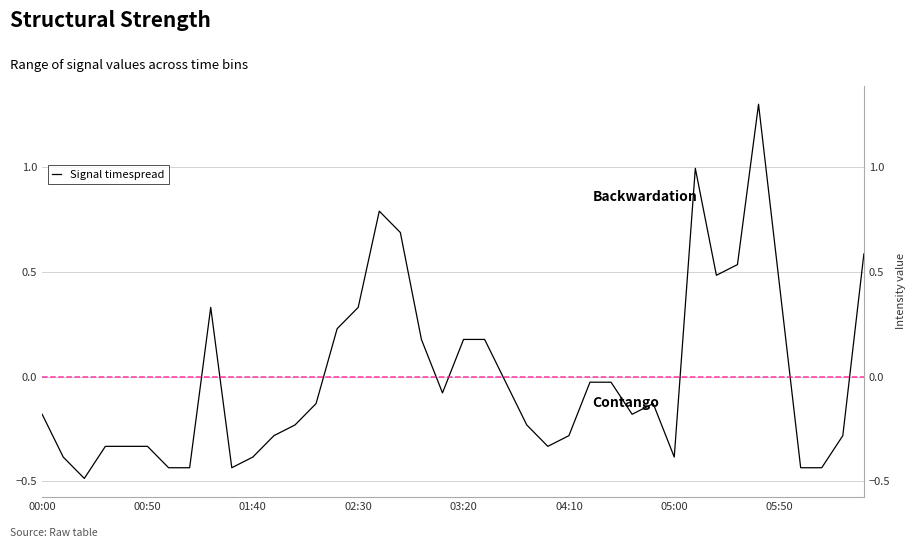

How many interior local valleys (lower than both neighbors) does the data have?

7